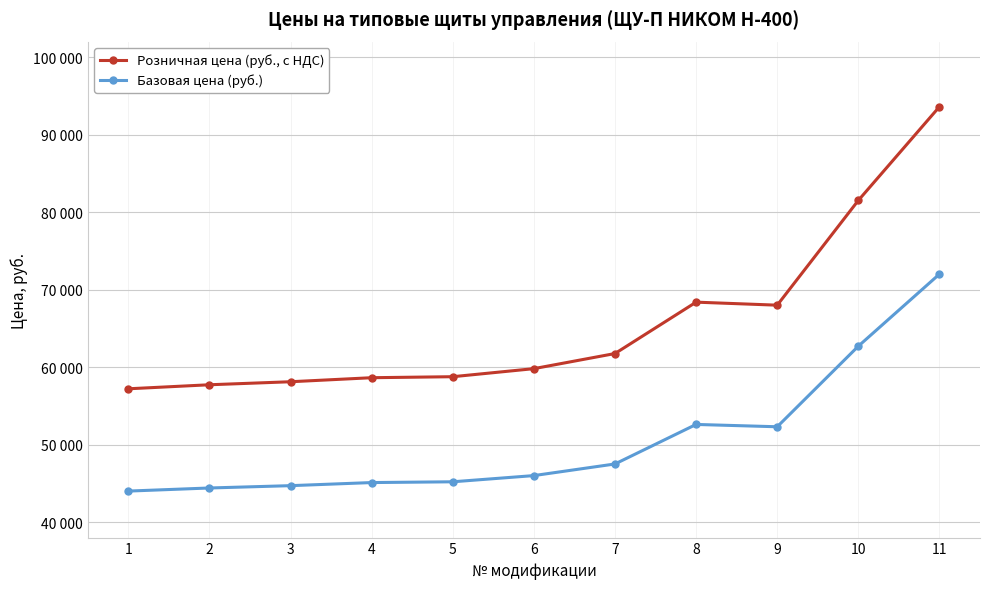

Reading right to left, list all the values displayed in this chart.

Розничная цена (руб., с НДС): 11=93600	10=81510	9=67990	8=68380	7=61750	6=59800	5=58760	4=58630	3=58110	2=57720	1=57200
Базовая цена (руб.): 11=72000	10=62700	9=52300	8=52600	7=47500	6=46000	5=45200	4=45100	3=44700	2=44400	1=44000